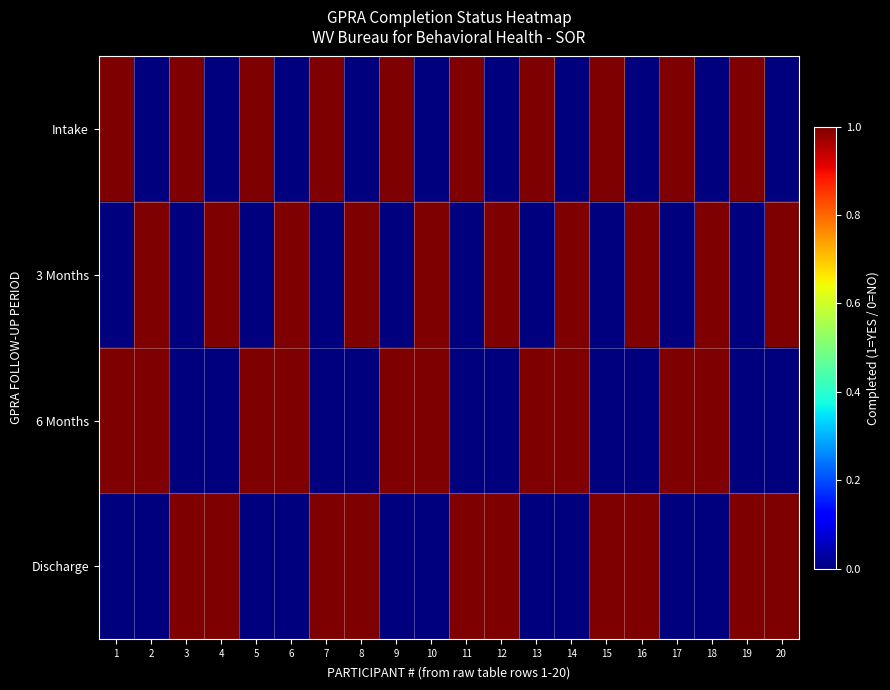

Reading left to right, transcribe all the data shown in this chart.

Intake: 1=1	2=0	3=1	4=0	5=1	6=0	7=1	8=0	9=1	10=0	11=1	12=0	13=1	14=0	15=1	16=0	17=1	18=0	19=1	20=0
3 Months: 1=0	2=1	3=0	4=1	5=0	6=1	7=0	8=1	9=0	10=1	11=0	12=1	13=0	14=1	15=0	16=1	17=0	18=1	19=0	20=1
6 Months: 1=1	2=1	3=0	4=0	5=1	6=1	7=0	8=0	9=1	10=1	11=0	12=0	13=1	14=1	15=0	16=0	17=1	18=1	19=0	20=0
Discharge: 1=0	2=0	3=1	4=1	5=0	6=0	7=1	8=1	9=0	10=0	11=1	12=1	13=0	14=0	15=1	16=1	17=0	18=0	19=1	20=1